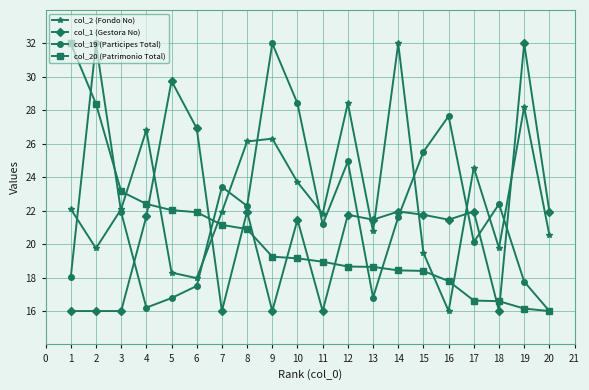

What is the lowest value of the col_2 (Fondo No) series?

16.0